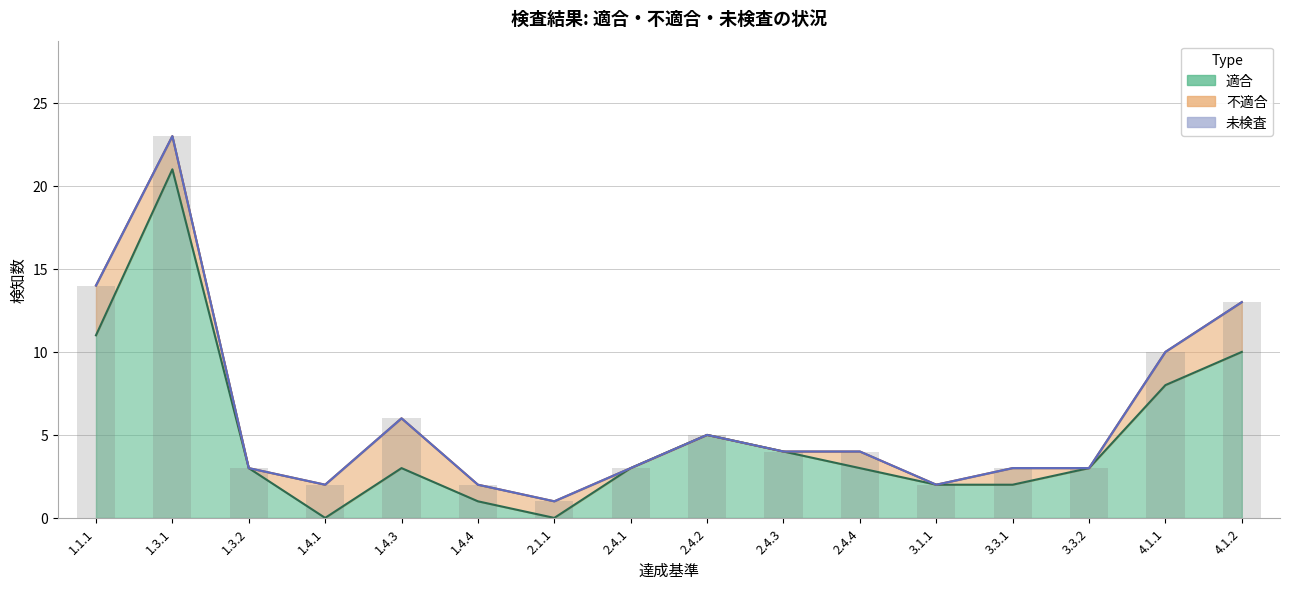

How many values in the 不適合 series exceed 1?

6